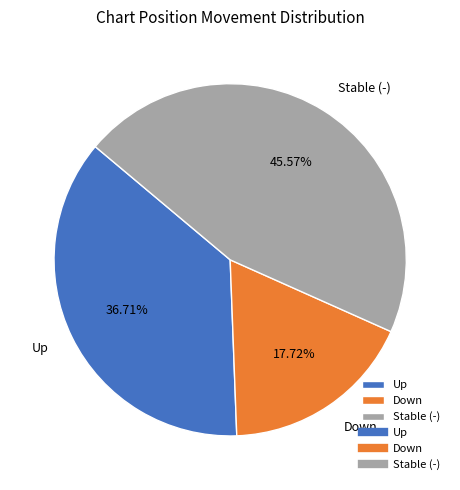

How many segments does this pie chart have?

3